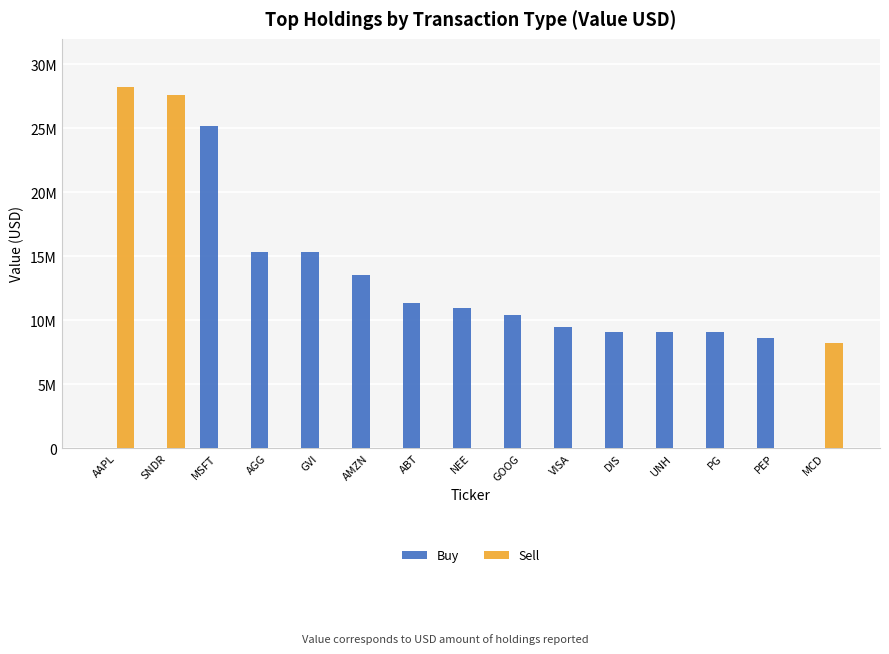

Which series has the largest total across all categories?

Buy